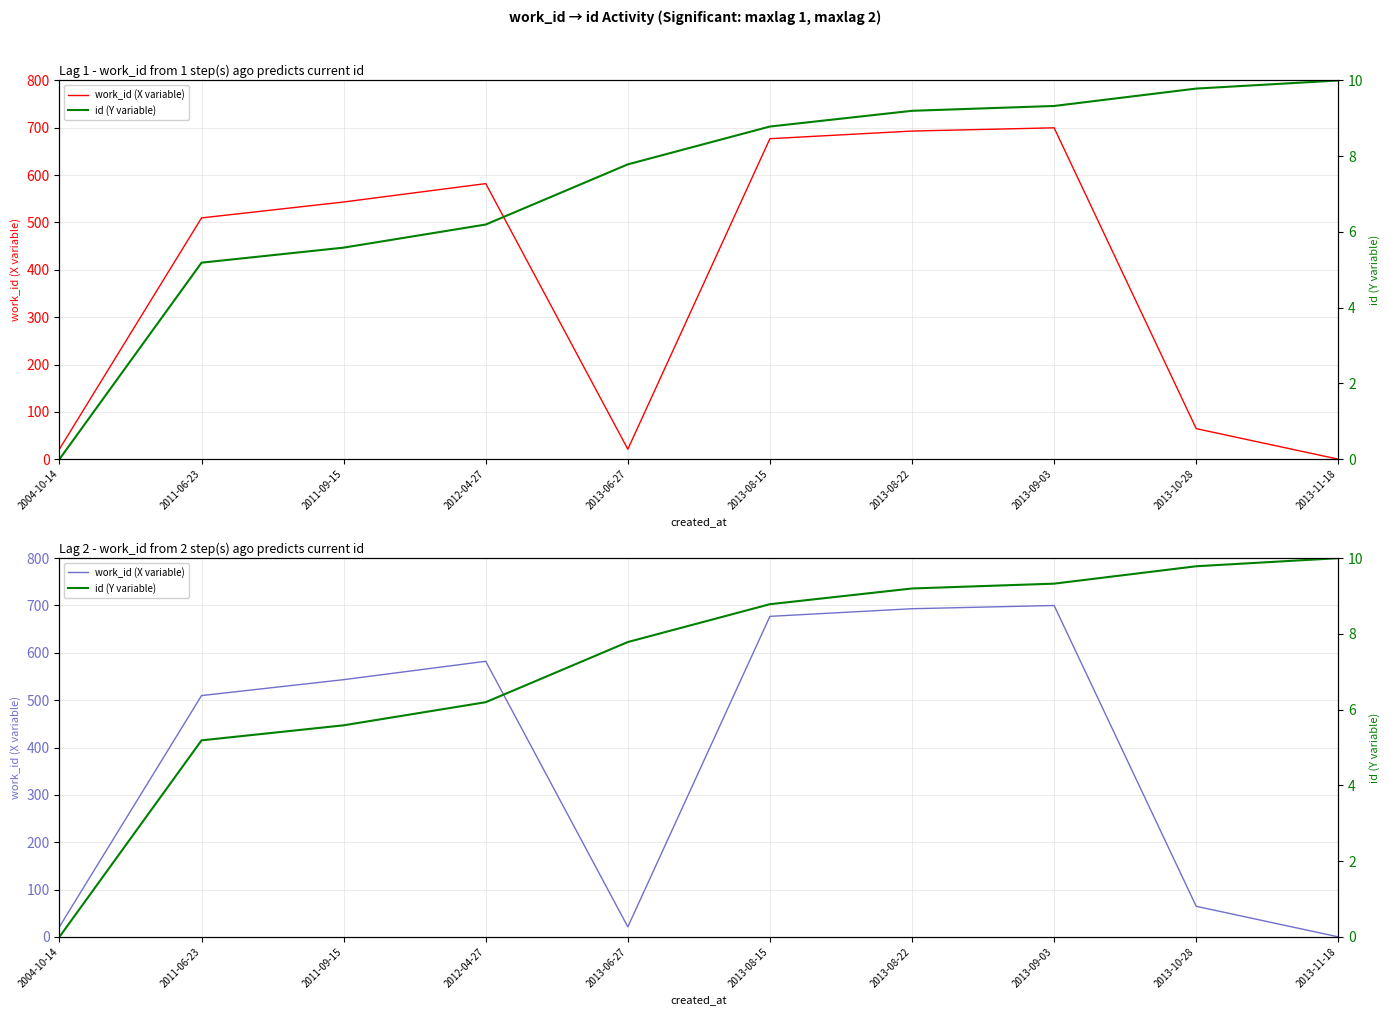

Between 2004-10-14 and 2013-08-22, which is larger?

2013-08-22